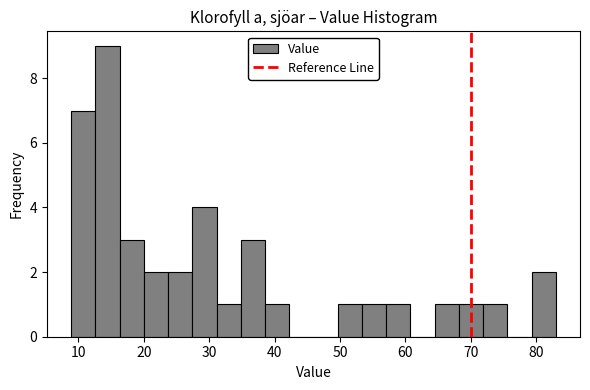

Read against the x-axis, roughly where is the centre of the tallest bar?

14